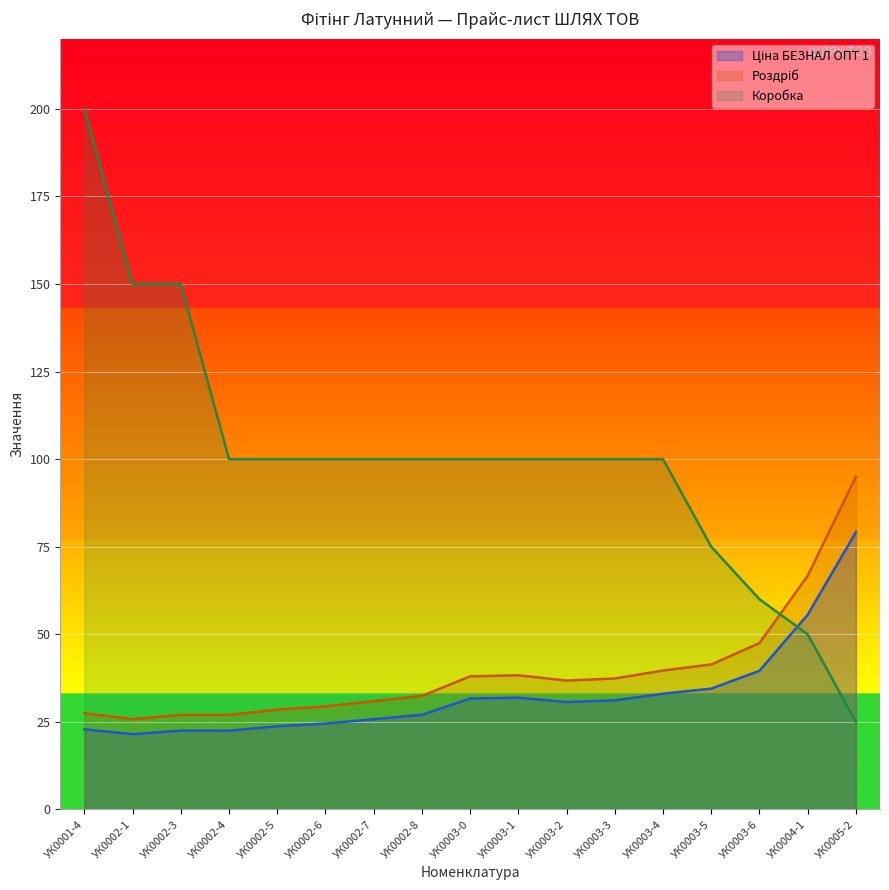

What is the minimum value shown in the chart?

21.5